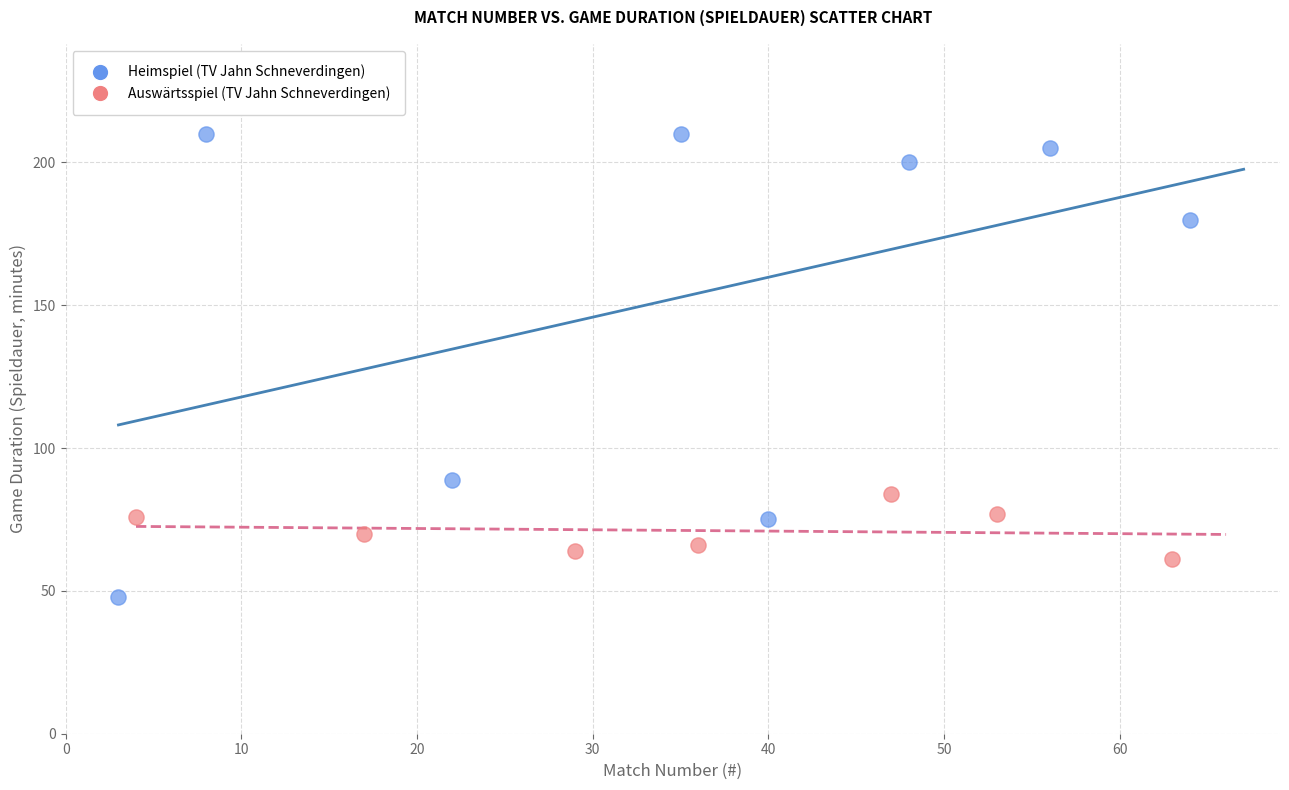

Which series contains the lowest Y value?

Heimspiel (TV Jahn Schneverdingen)